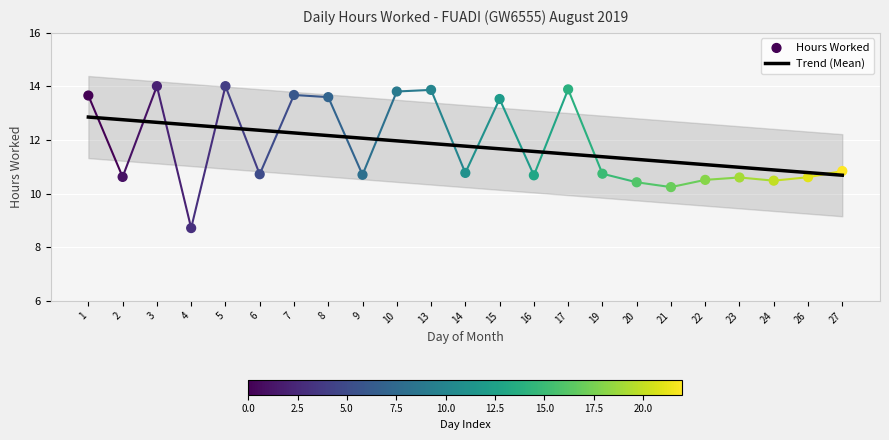

What is the change in value from 7 to 16?

-3.0